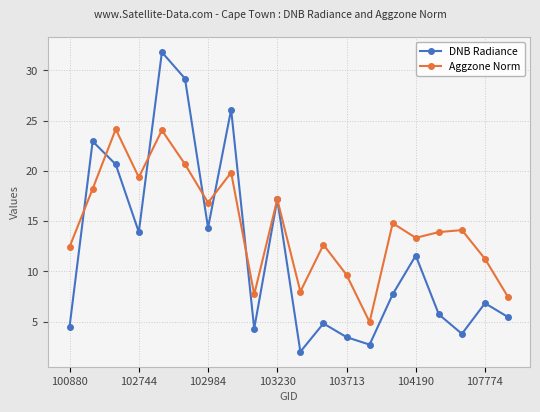

Which series has the largest total across all categories?

Aggzone Norm